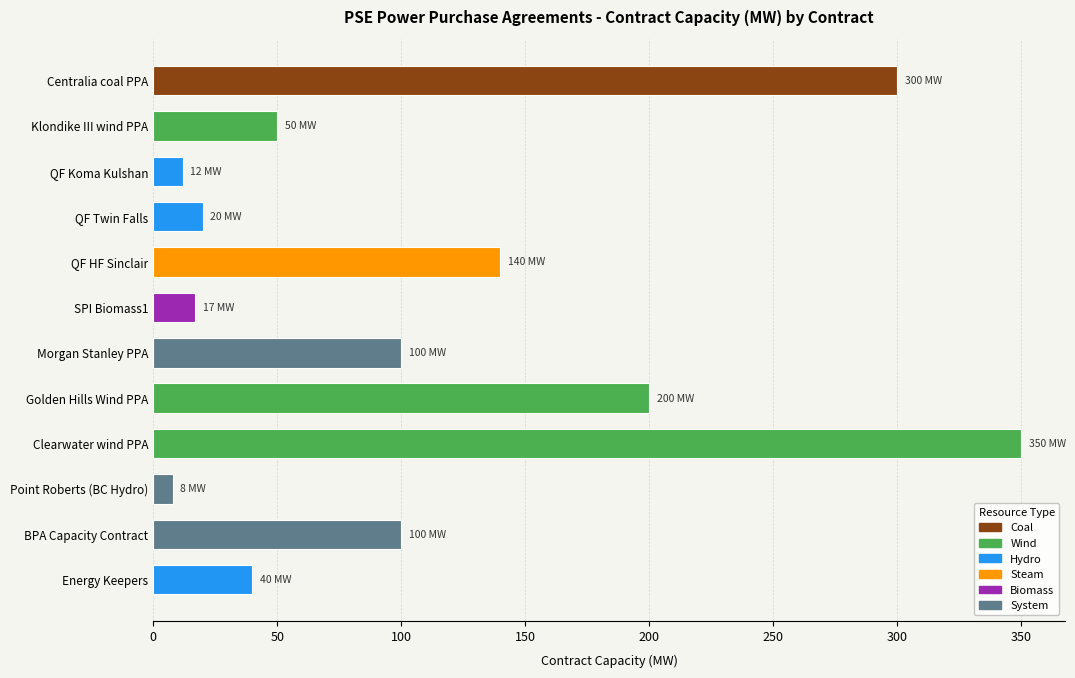

Approximately how many times larger is the value at Centralia coal PPA compared to Energy Keepers?

7.5